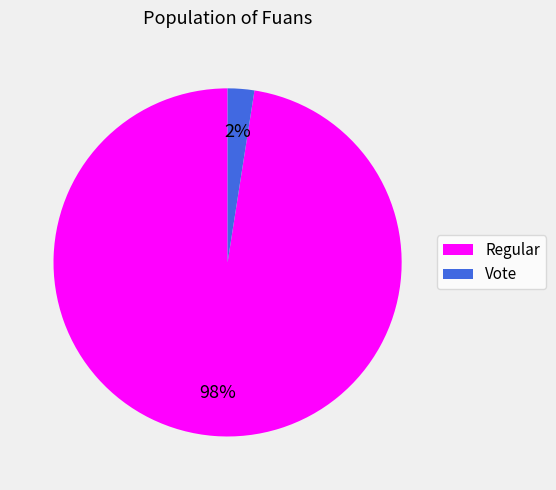

Do Regular and Vote together represent more than half of the pie?

Yes